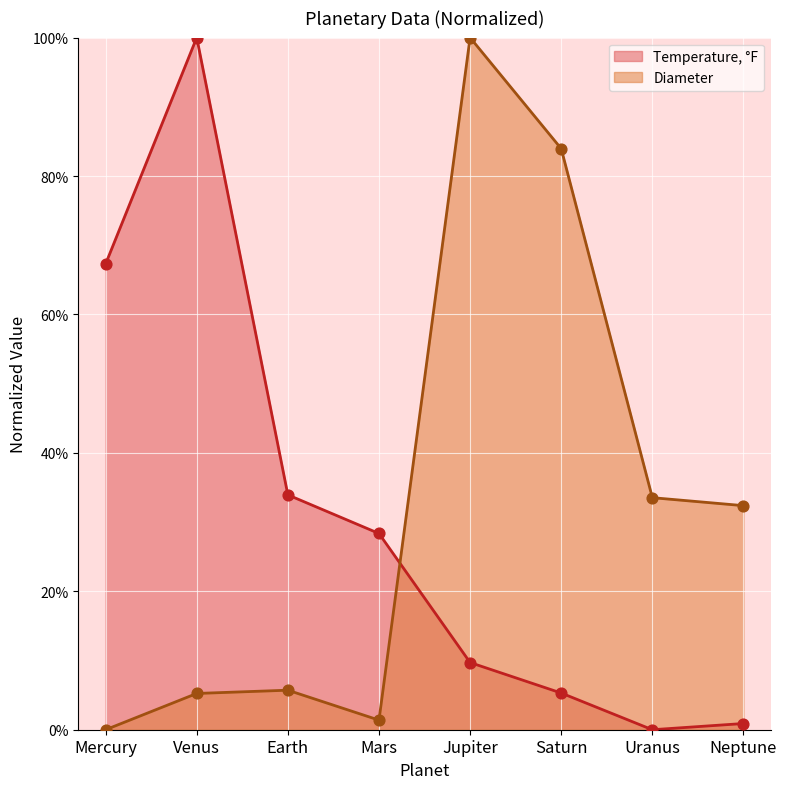

Which series reaches the minimum Y coordinate?

Temperature, °F